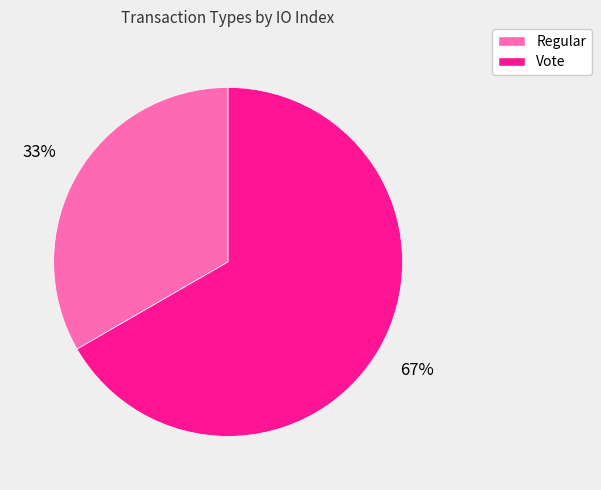

To the nearest percent, what portion does Regular represent?

33%